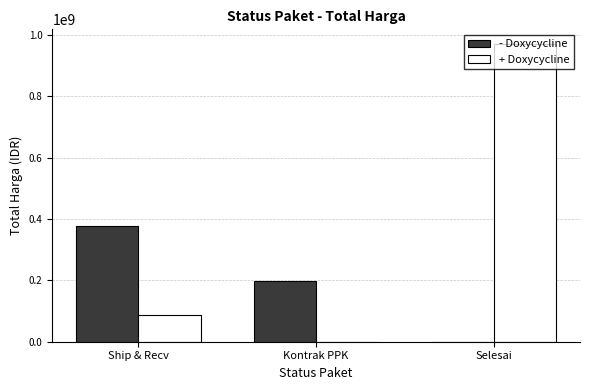

Reading left to right, what are all the values shown in this chart?

- Doxycycline: 377328200	199000000	0
+ Doxycycline: 86131000	0	970130000